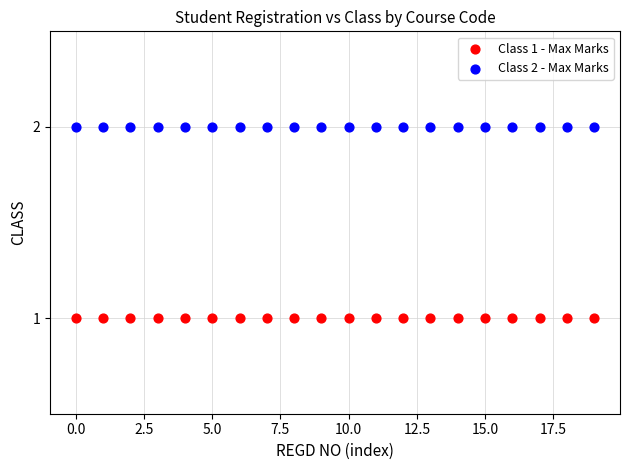

Which series reaches the maximum Y coordinate?

Class 2 - Max Marks